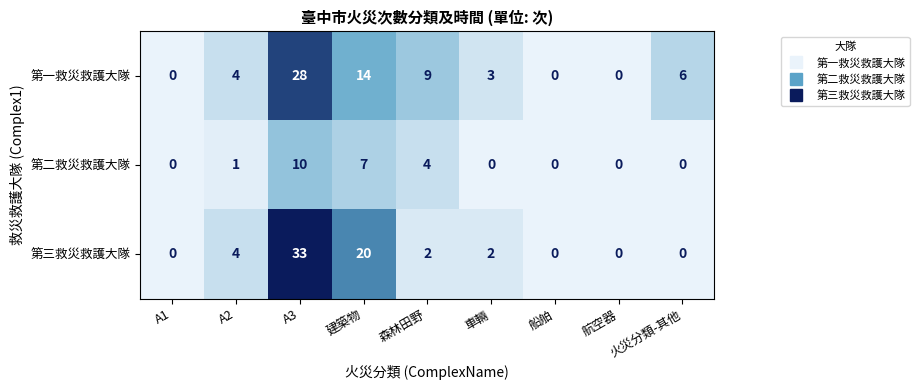

Which series changed the most between A1 and 火災分類-其他?

第一救災救護大隊